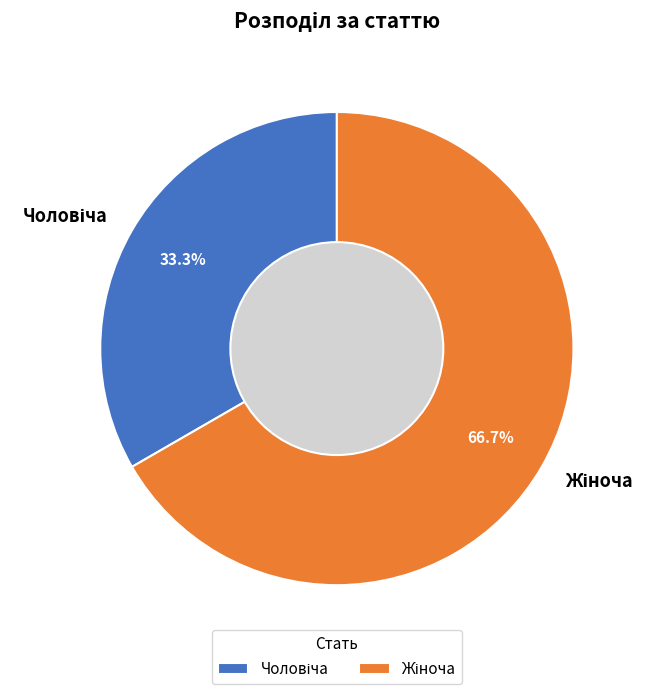

Is there a majority slice in this chart?

Yes